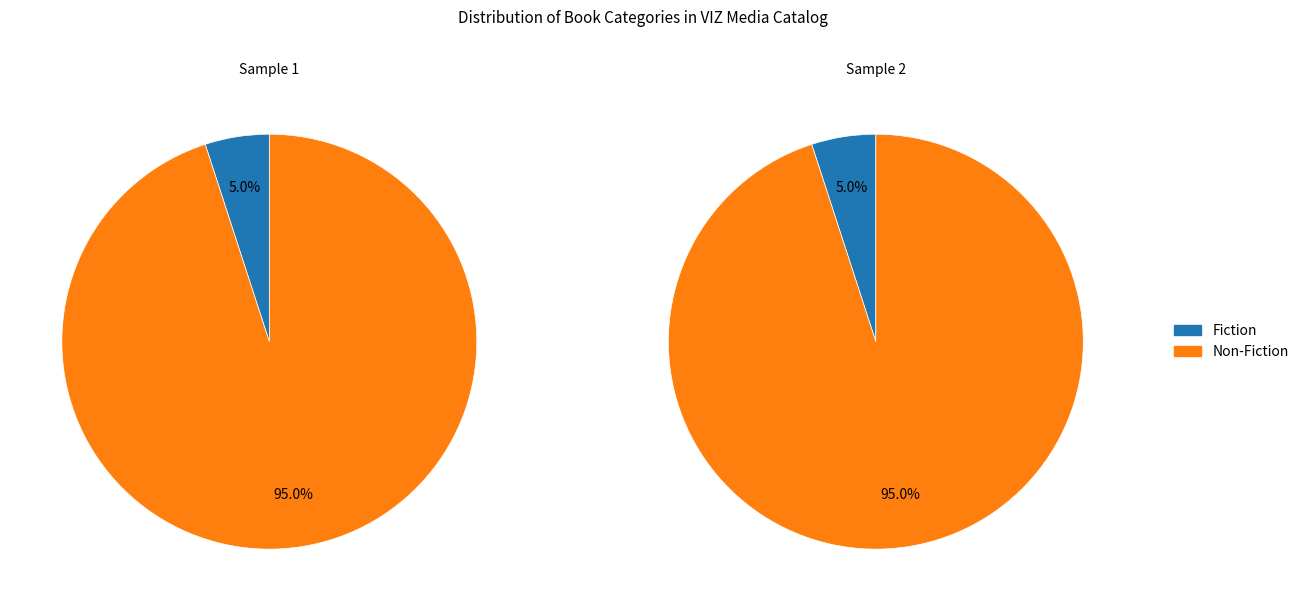

Does any single category account for the majority?

Yes